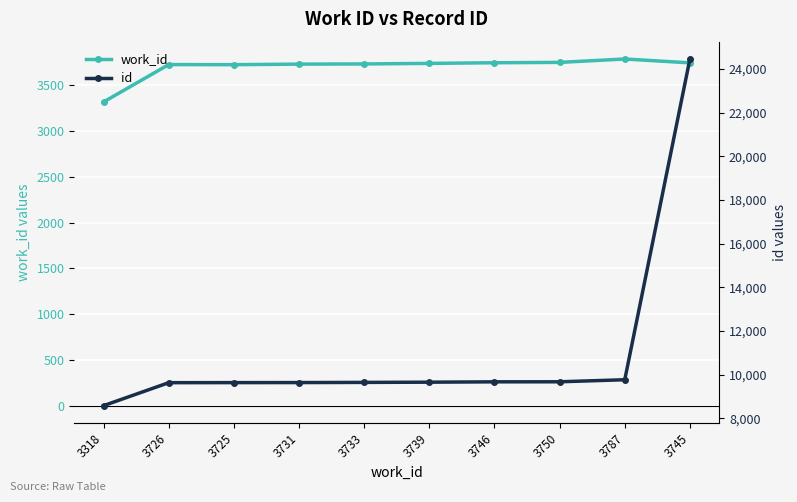

Rank the series at 3725 from highest to lowest value.

id, work_id